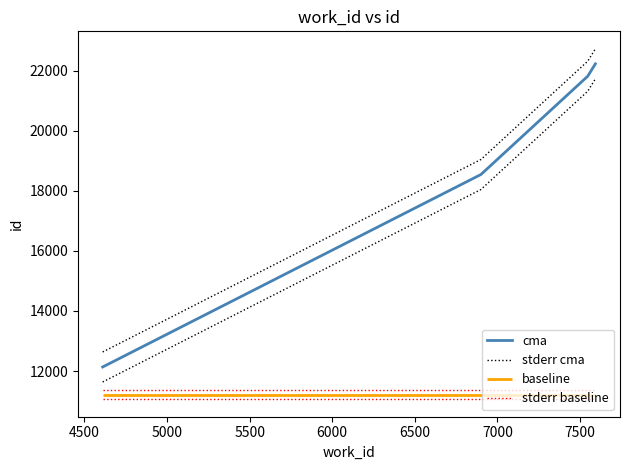

True or false: stderr cma and cma cross at least once.

False